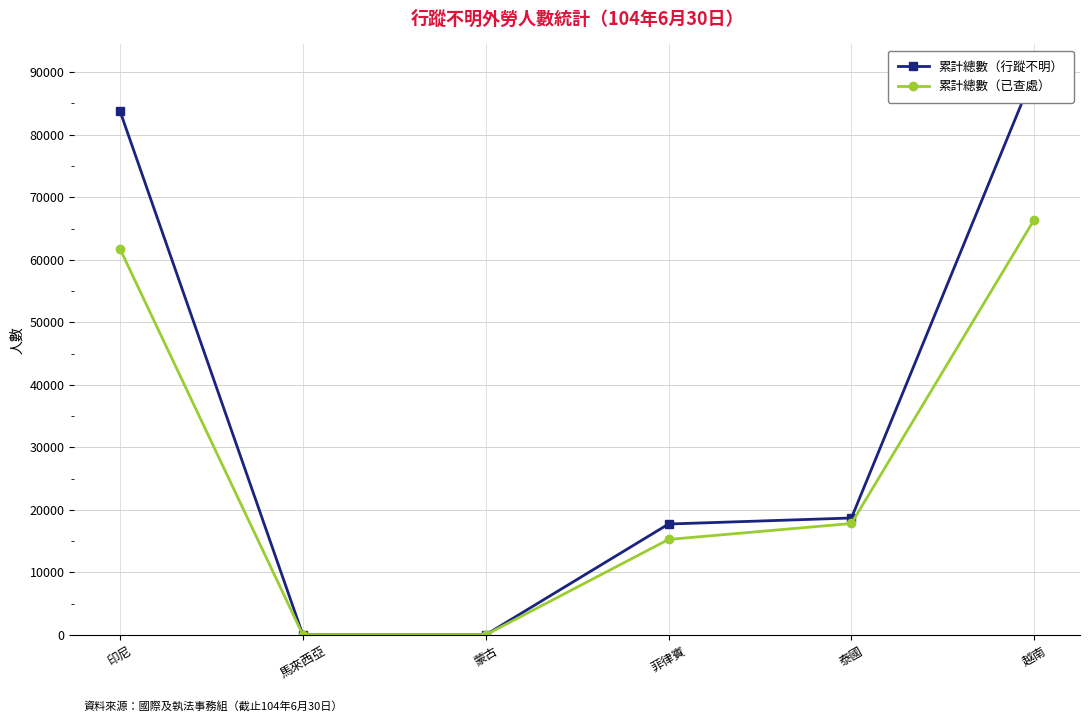

The value of 累計總數（已查處） at 馬來西亞 is 30. True or false?

True